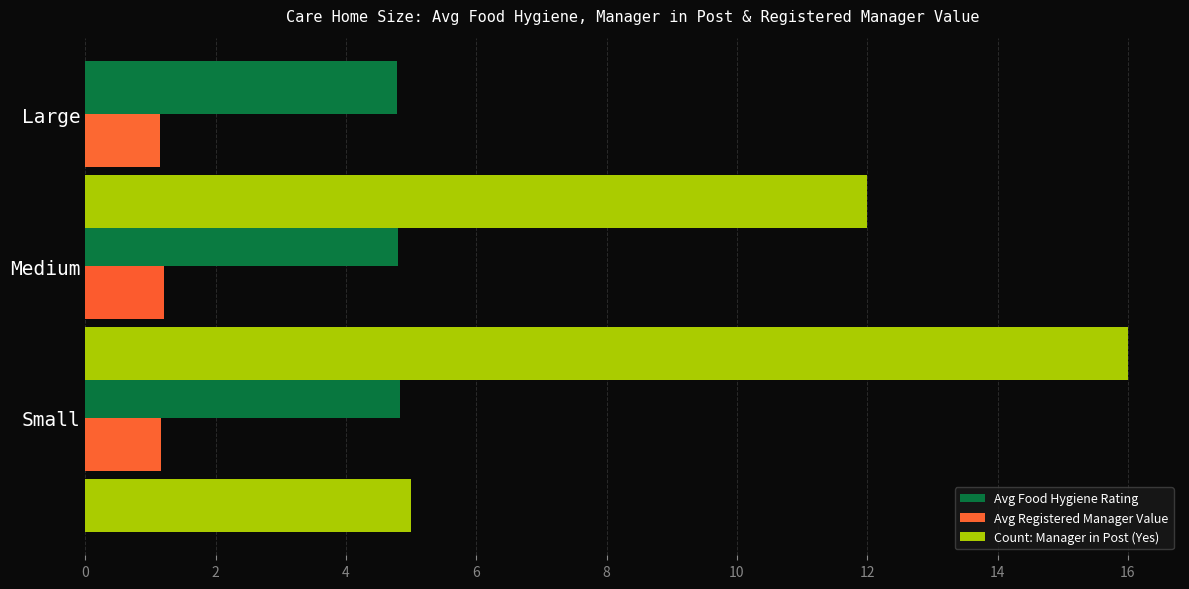

Count the Count: Manager in Post (Yes) values in the range 5 to 16.

3